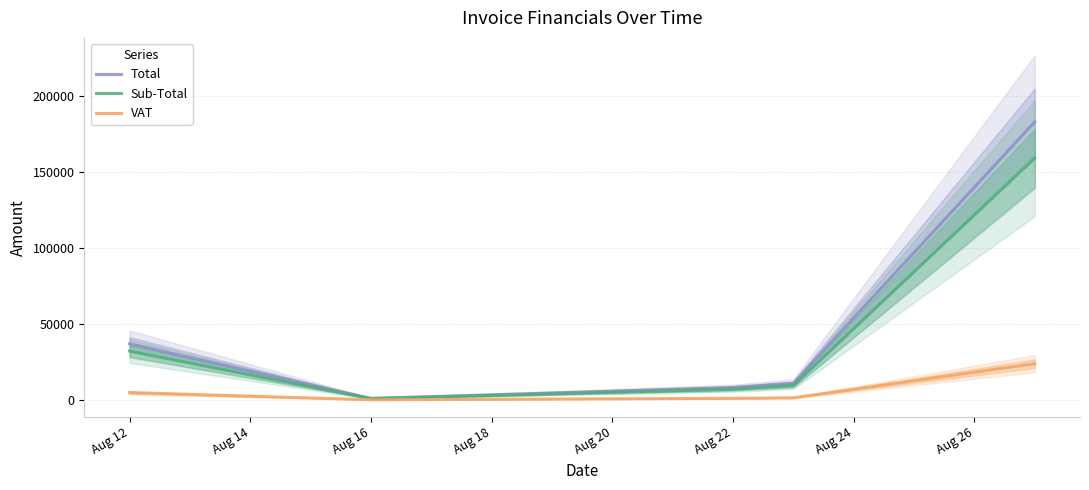

Is the value of VAT at Aug 16 greater than the value of Total at Aug 12?

No